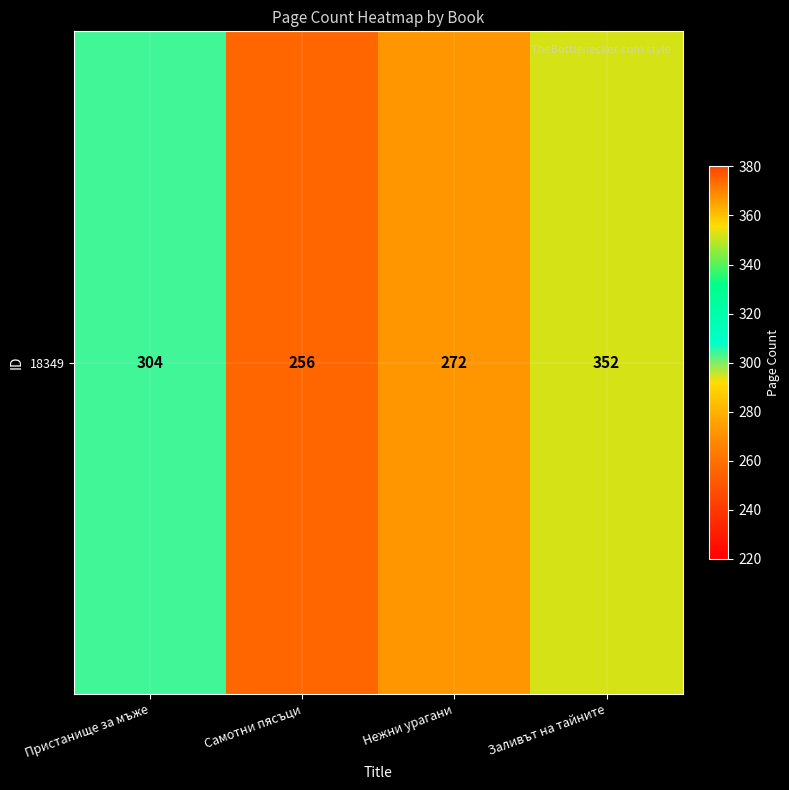

Reading left to right, list all the values displayed in this chart.

304	256	272	352